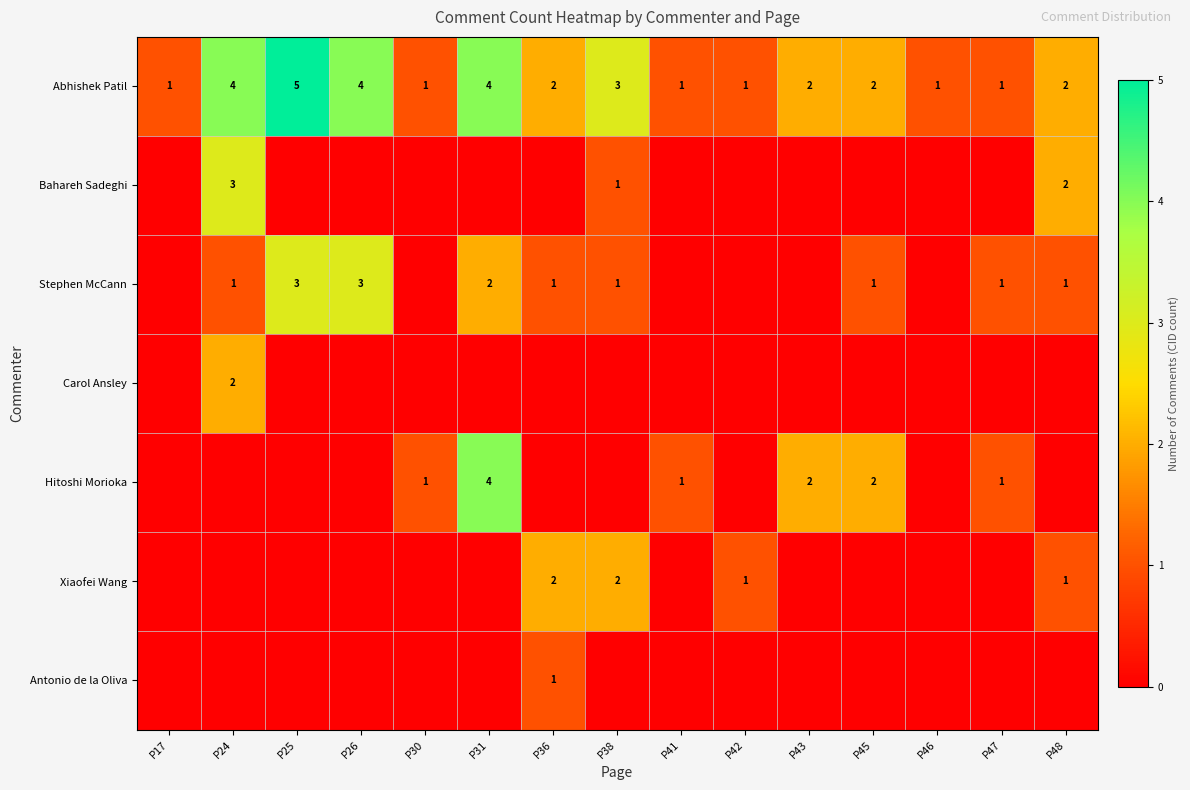

What is the difference between the second highest and second lowest values in the Hitoshi Morioka series?

2